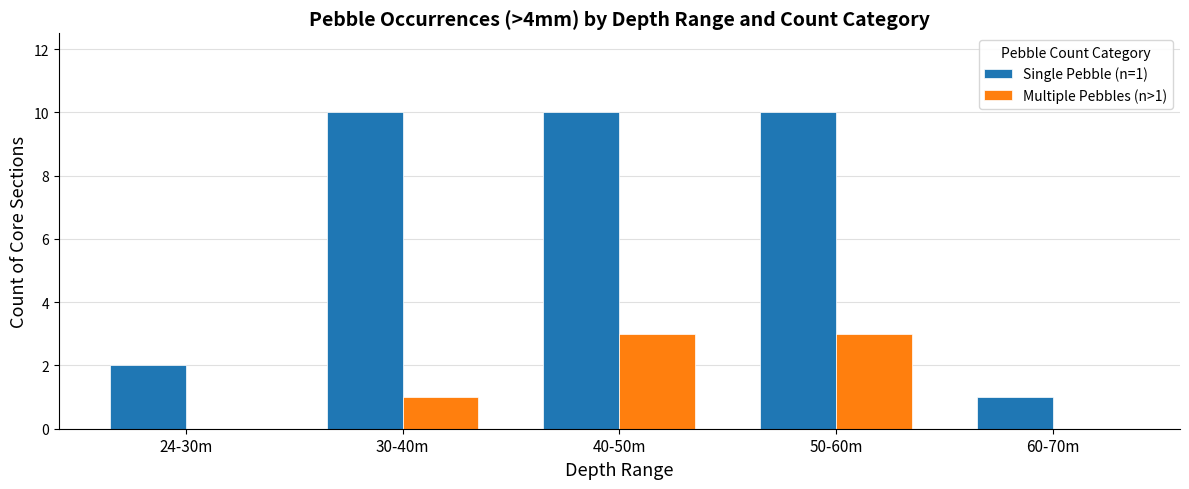

The value of Single Pebble (n=1) at 40-50m is 5. True or false?

False